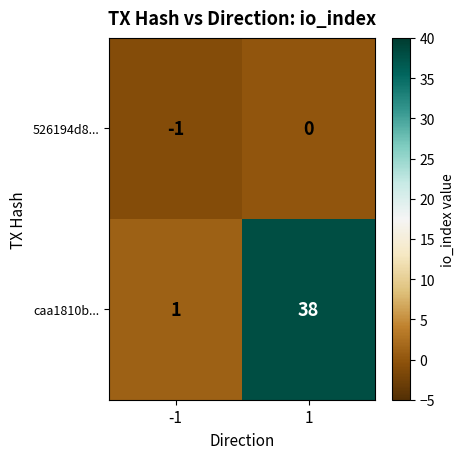

Reading right to left, list all the values displayed in this chart.

526194d8...: 0	-1
caa1810b...: 38	1